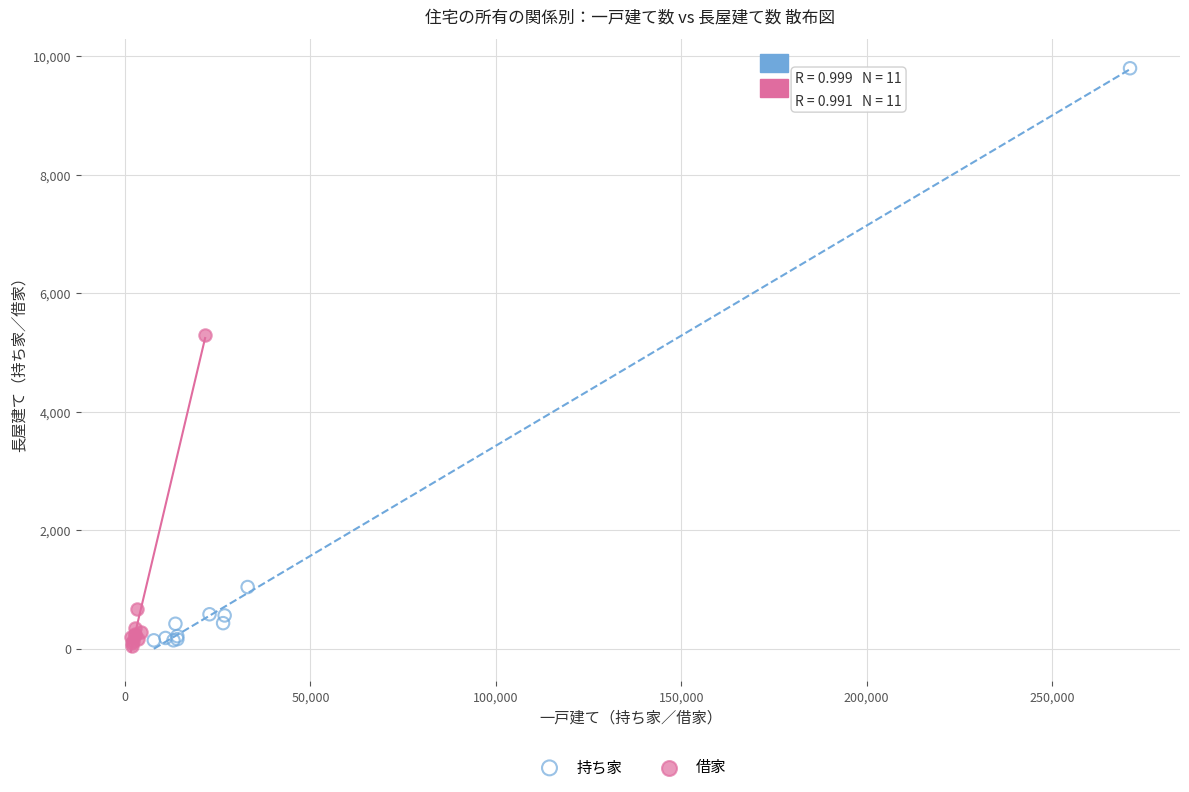

What are all the series names shown in the legend?

持ち家, 借家